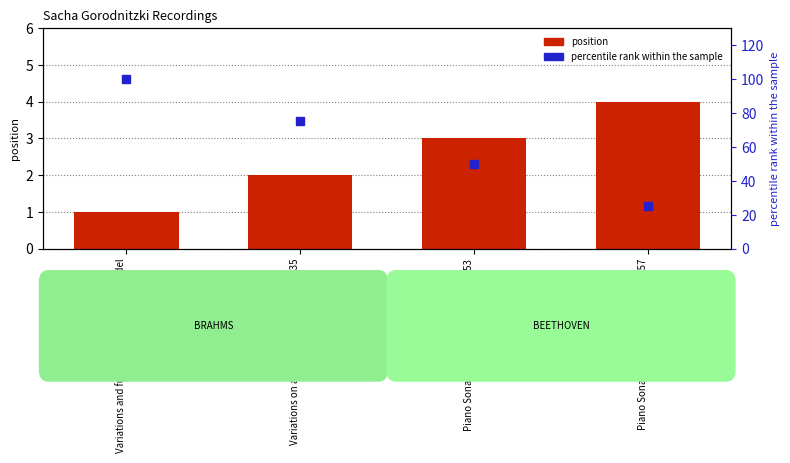

What position from the left is Variations on a theme by Paganini, op. 35?

2